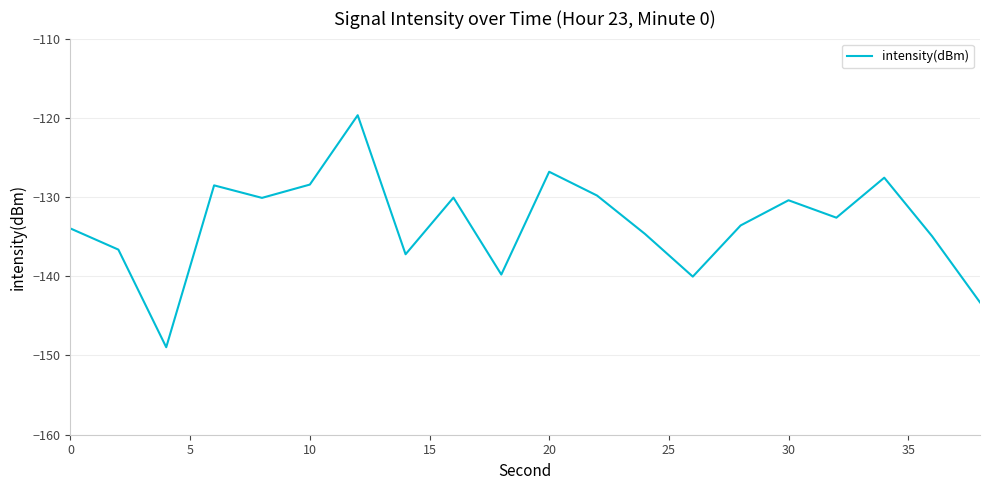

What is the minimum value shown in the chart?

-149.0